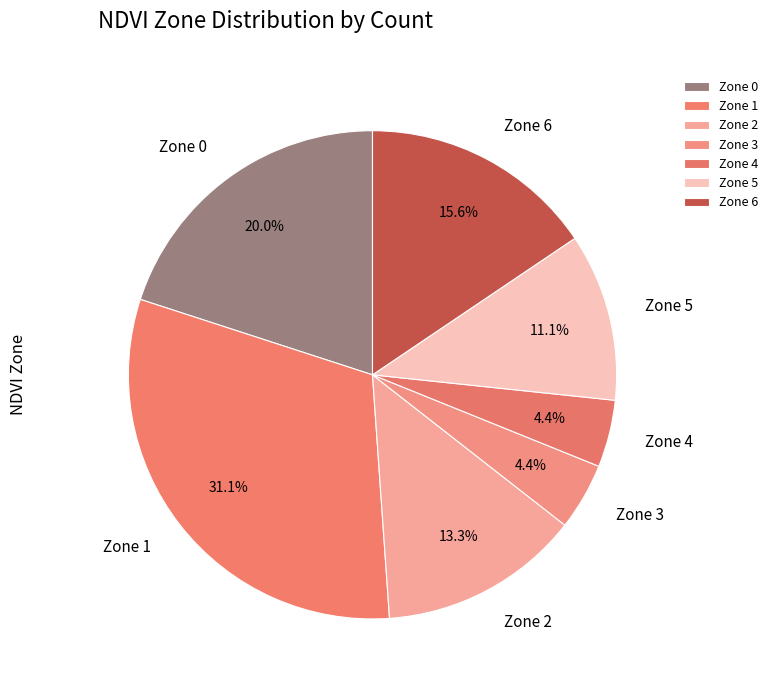

Is there any slice that represents more than half of the pie?

No